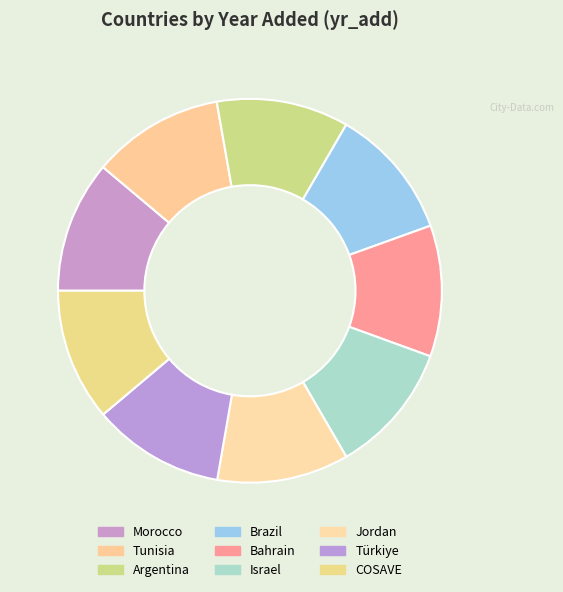

True or false: Tunisia accounts for 11% of the total.

True